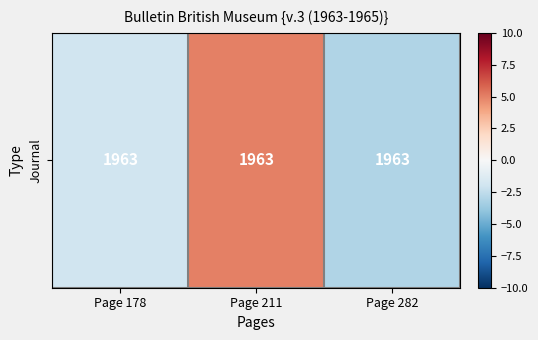

List the labels in order of value, largest first.

Page 211, Page 178, Page 282